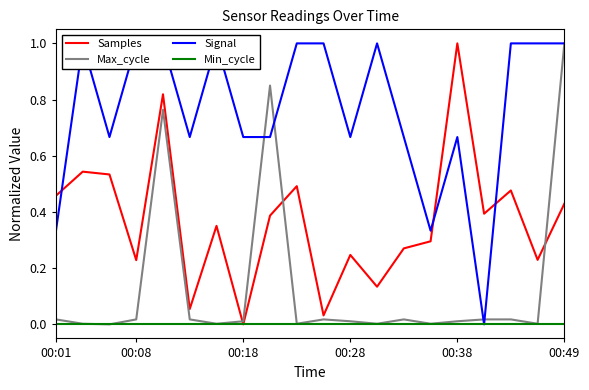

After their last crossing, which series has the higher values: Signal or Samples?

Signal